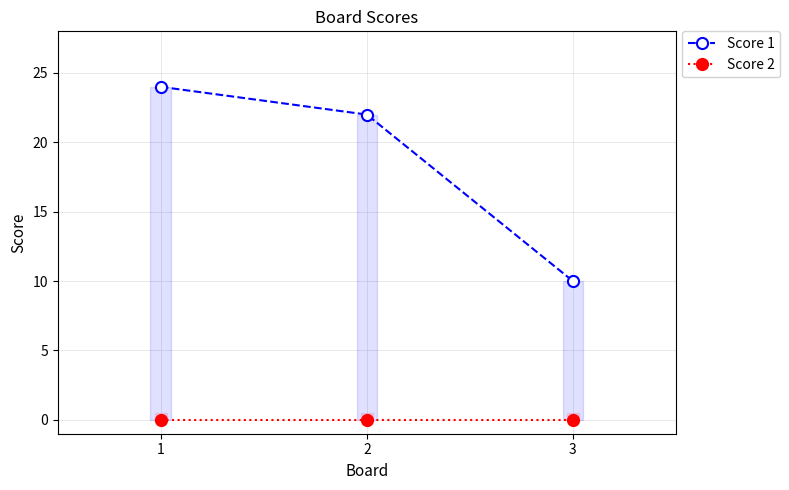

At which category is the sum across all series the highest?

1